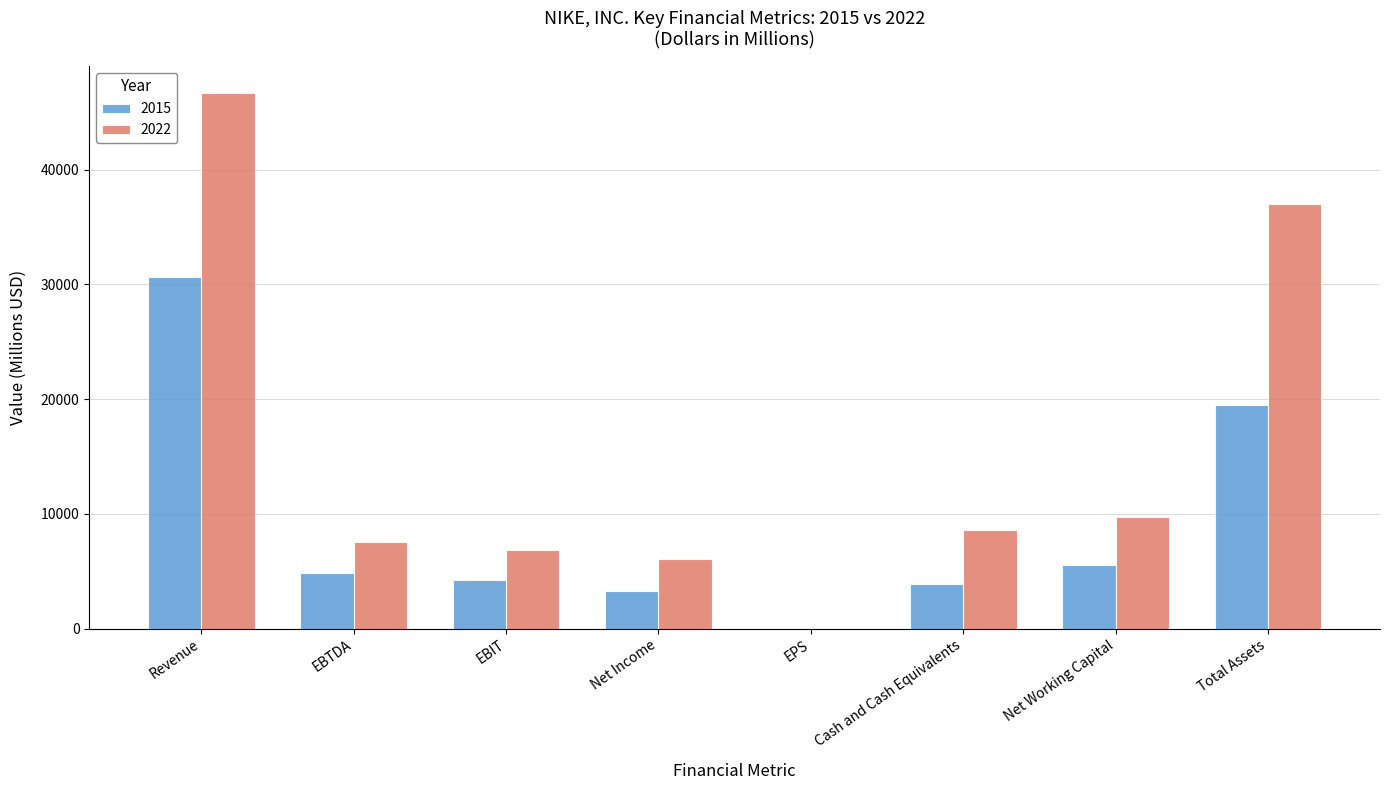

Is the value of 2015 at EPS greater than the value of 2022 at EBIT?

No